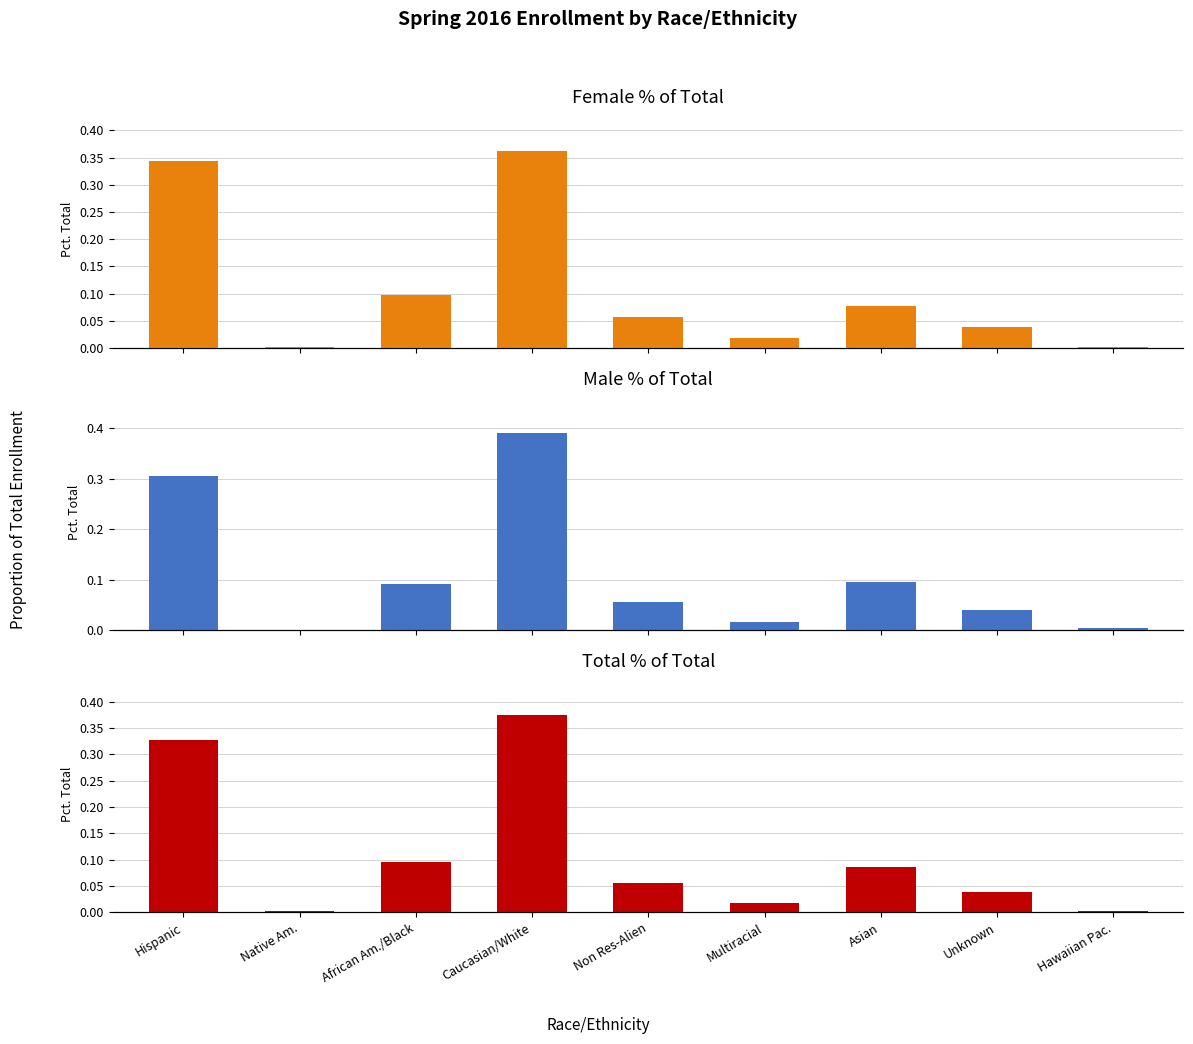

At Asian, list the series in order from smallest to largest.

Female % Total, Total % Total, Male % Total